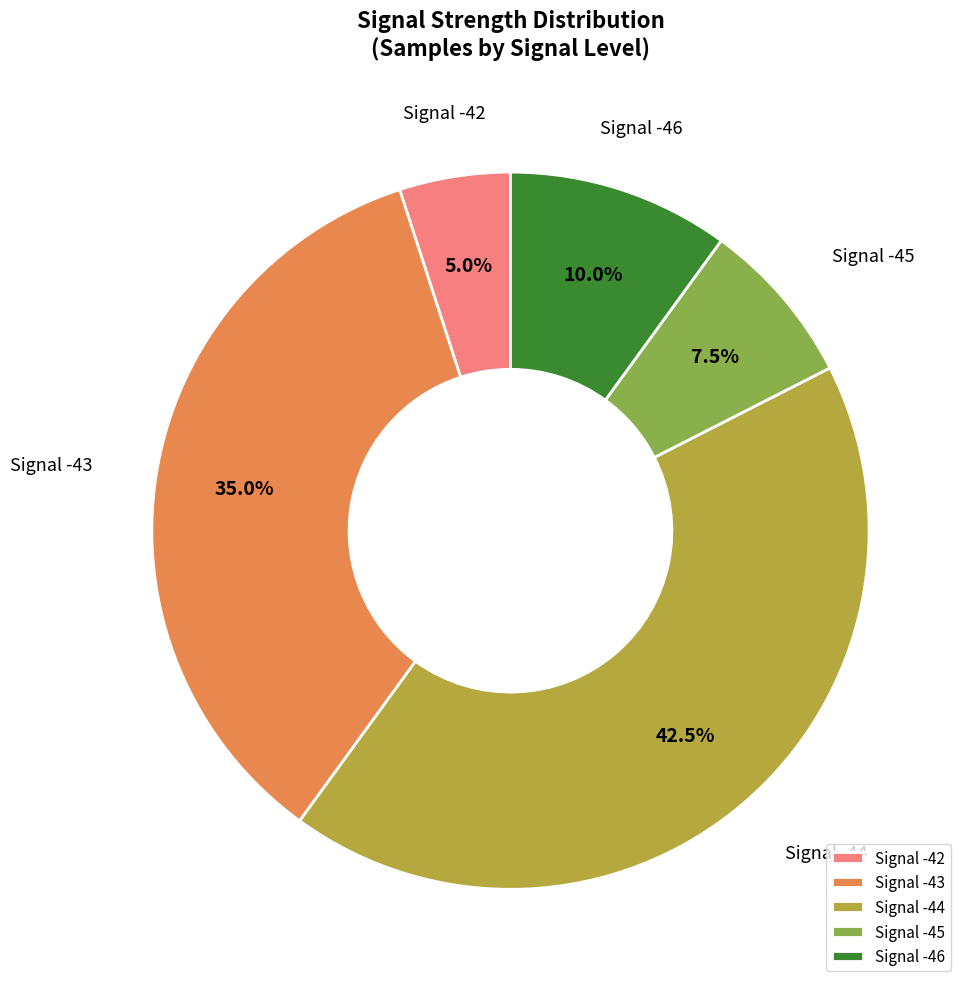

Between Signal -44 and Signal -43, which is larger?

Signal -44